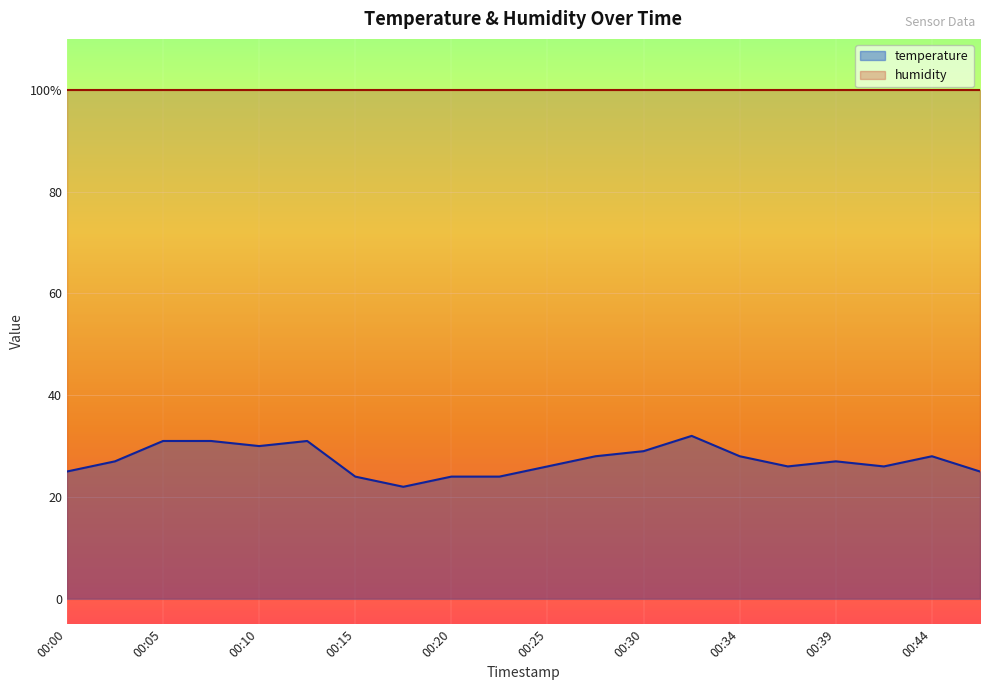

Rank the categories by value from highest to lowest.

00:32, 00:05, 00:07, 00:12, 00:10, 00:30, 00:27, 00:34, 00:44, 00:02, 00:39, 00:25, 00:37, 00:42, 00:00, 00:47, 00:15, 00:20, 00:22, 00:17